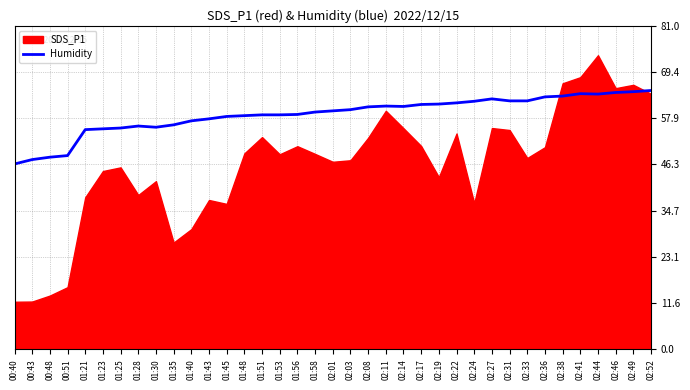

What is the label of the 31st point from the right?

01:25